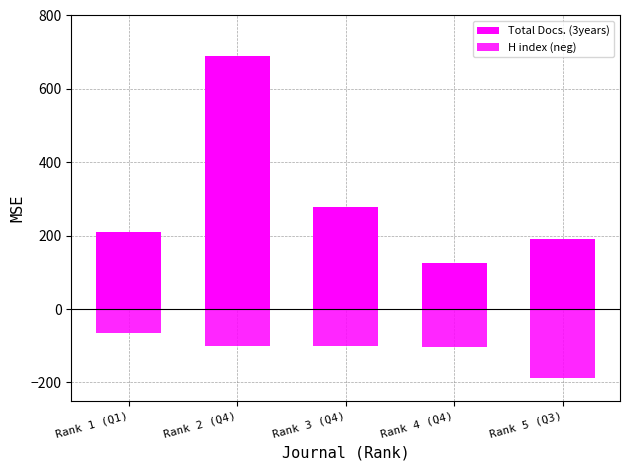

What is the sum of the Total Docs. (3years) values at Rank 5 (Q3) and Rank 2 (Q4)?

882